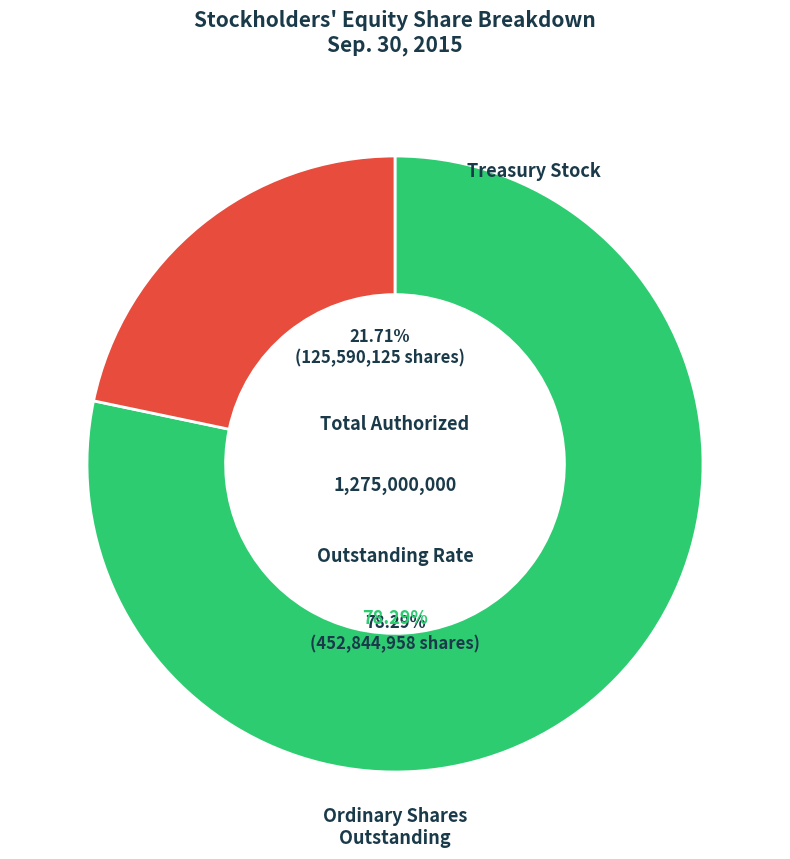

How much of the chart is everything except Ordinary shares, shares outstanding?

21.7%